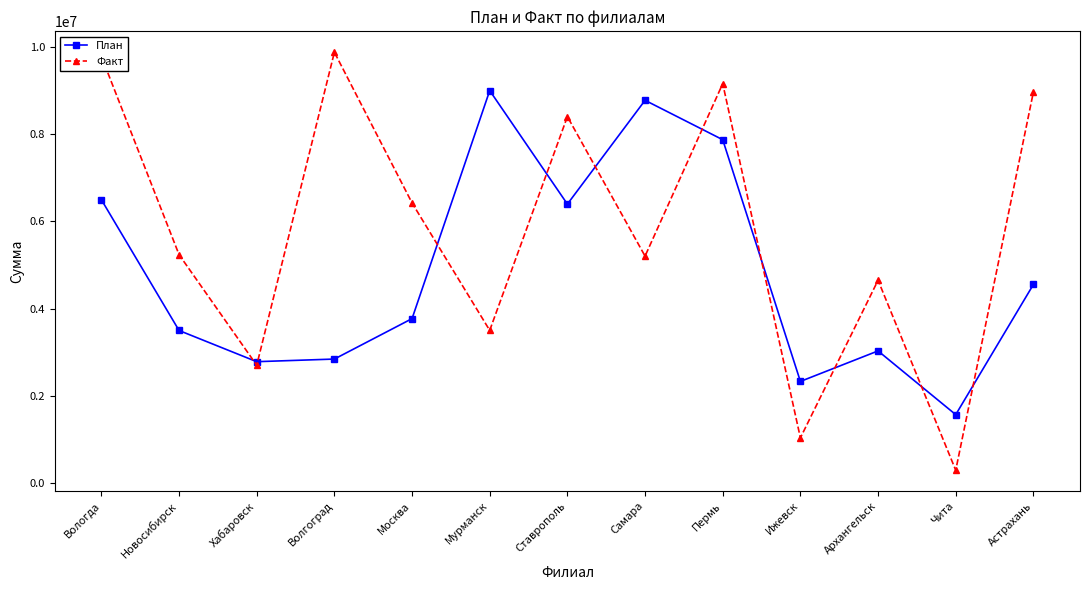

True or false: Факт has a value of 303481 at Чита.

True